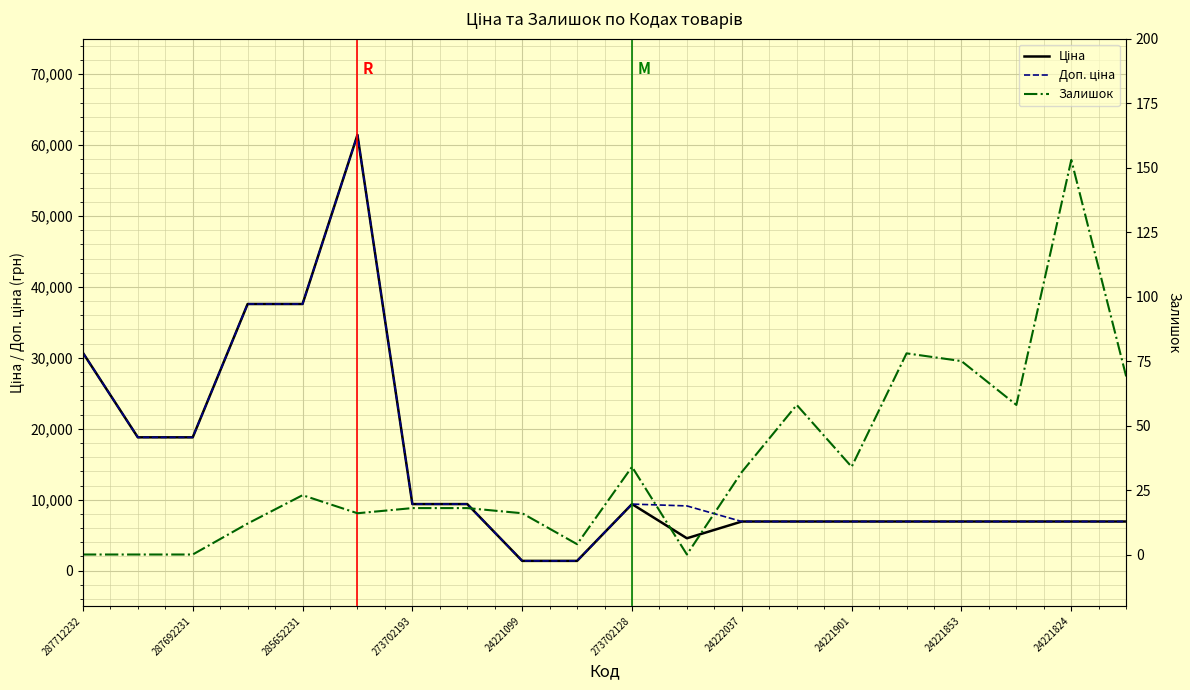

What position from the left is 273702193?

4